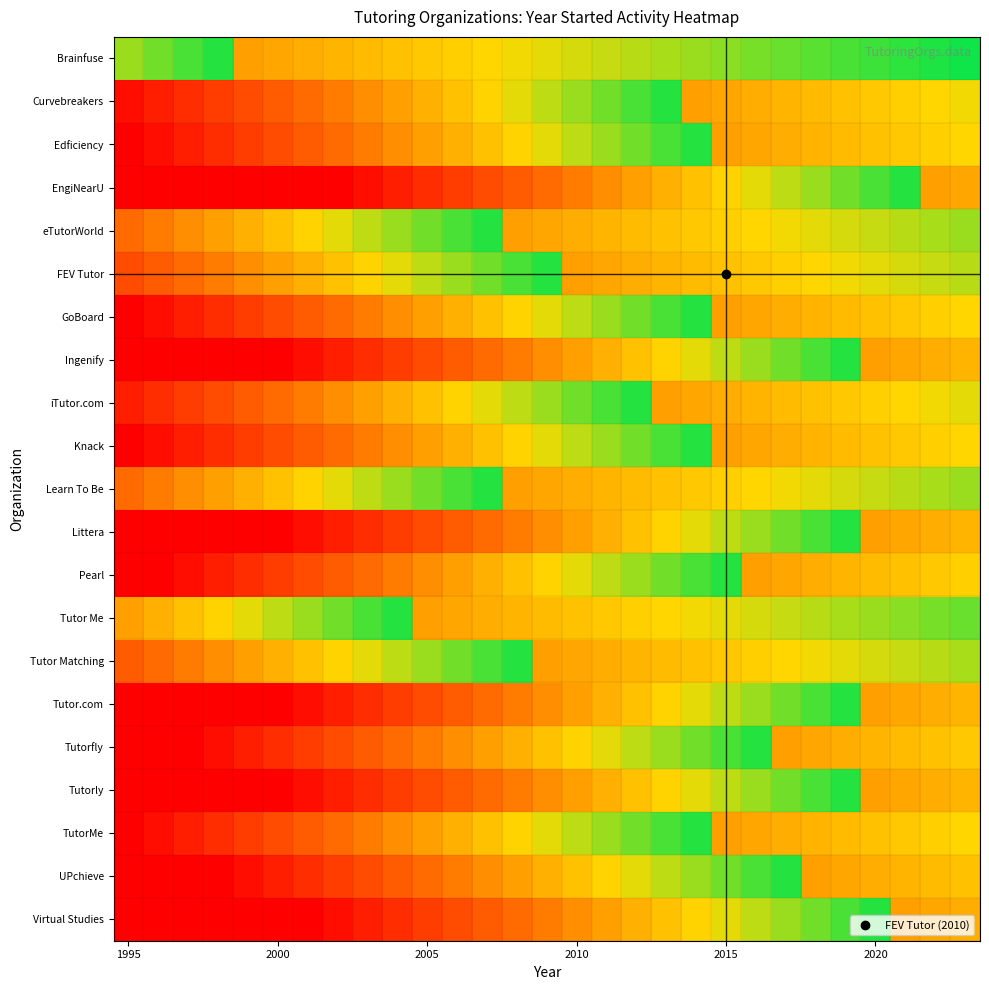

Reading right to left, transcribe all the data shown in this chart.

Brainfuse: 1.0	1.0	0.9	0.9	0.9	0.9	0.9	0.8	0.8	0.8	0.8	0.8	0.7	0.7	0.7	0.7	0.7	0.6	0.6	0.6	0.6	0.6	0.5	0.5	0.5	0.9	0.9	0.8	0.8
Curvebreakers: 0.7	0.7	0.6	0.6	0.6	0.6	0.6	0.5	0.5	0.5	0.9	0.9	0.8	0.8	0.8	0.7	0.6	0.6	0.6	0.5	0.4	0.4	0.3	0.3	0.2	0.2	0.1	0.1	0.0
Edficiency: 0.7	0.6	0.6	0.6	0.6	0.6	0.5	0.5	0.5	0.9	0.9	0.8	0.8	0.8	0.7	0.6	0.6	0.6	0.5	0.4	0.4	0.3	0.3	0.2	0.2	0.1	0.1	0.0	0.0
EngiNearU: 0.5	0.5	0.9	0.9	0.8	0.8	0.8	0.7	0.6	0.6	0.6	0.5	0.4	0.4	0.3	0.3	0.2	0.2	0.1	0.1	0.0	0.0	0.0	0.0	0.0	0.0	0.0	0.0	0.0
eTutorWorld: 0.8	0.8	0.8	0.7	0.7	0.7	0.7	0.7	0.6	0.6	0.6	0.6	0.6	0.5	0.5	0.5	0.9	0.9	0.8	0.8	0.8	0.7	0.6	0.6	0.6	0.5	0.4	0.4	0.3
FEV Tutor: 0.8	0.7	0.7	0.7	0.7	0.7	0.6	0.6	0.6	0.6	0.6	0.5	0.5	0.5	0.9	0.9	0.8	0.8	0.8	0.7	0.6	0.6	0.6	0.5	0.4	0.4	0.3	0.3	0.2
GoBoard: 0.7	0.6	0.6	0.6	0.6	0.6	0.5	0.5	0.5	0.9	0.9	0.8	0.8	0.8	0.7	0.6	0.6	0.6	0.5	0.4	0.4	0.3	0.3	0.2	0.2	0.1	0.1	0.0	0.0
Ingenify: 0.6	0.5	0.5	0.5	0.9	0.9	0.8	0.8	0.8	0.7	0.6	0.6	0.6	0.5	0.4	0.4	0.3	0.3	0.2	0.2	0.1	0.1	0.0	0.0	0.0	0.0	0.0	0.0	0.0
iTutor.com: 0.7	0.7	0.7	0.6	0.6	0.6	0.6	0.6	0.5	0.5	0.5	0.9	0.9	0.8	0.8	0.8	0.7	0.6	0.6	0.6	0.5	0.4	0.4	0.3	0.3	0.2	0.2	0.1	0.1
Knack: 0.7	0.6	0.6	0.6	0.6	0.6	0.5	0.5	0.5	0.9	0.9	0.8	0.8	0.8	0.7	0.6	0.6	0.6	0.5	0.4	0.4	0.3	0.3	0.2	0.2	0.1	0.1	0.0	0.0
Learn To Be: 0.8	0.8	0.8	0.7	0.7	0.7	0.7	0.7	0.6	0.6	0.6	0.6	0.6	0.5	0.5	0.5	0.9	0.9	0.8	0.8	0.8	0.7	0.6	0.6	0.6	0.5	0.4	0.4	0.3
Littera: 0.6	0.5	0.5	0.5	0.9	0.9	0.8	0.8	0.8	0.7	0.6	0.6	0.6	0.5	0.4	0.4	0.3	0.3	0.2	0.2	0.1	0.1	0.0	0.0	0.0	0.0	0.0	0.0	0.0
Pearl: 0.6	0.6	0.6	0.6	0.6	0.5	0.5	0.5	0.9	0.9	0.8	0.8	0.8	0.7	0.6	0.6	0.6	0.5	0.4	0.4	0.3	0.3	0.2	0.2	0.1	0.1	0.0	0.0	0.0
Tutor Me: 0.9	0.8	0.8	0.8	0.8	0.8	0.7	0.7	0.7	0.7	0.7	0.6	0.6	0.6	0.6	0.6	0.5	0.5	0.5	0.9	0.9	0.8	0.8	0.8	0.7	0.6	0.6	0.6	0.5
Tutor Matching: 0.8	0.8	0.7	0.7	0.7	0.7	0.7	0.6	0.6	0.6	0.6	0.6	0.5	0.5	0.5	0.9	0.9	0.8	0.8	0.8	0.7	0.6	0.6	0.6	0.5	0.4	0.4	0.3	0.3
Tutor.com: 0.6	0.5	0.5	0.5	0.9	0.9	0.8	0.8	0.8	0.7	0.6	0.6	0.6	0.5	0.4	0.4	0.3	0.3	0.2	0.2	0.1	0.1	0.0	0.0	0.0	0.0	0.0	0.0	0.0
Tutorfly: 0.6	0.6	0.6	0.6	0.5	0.5	0.5	0.9	0.9	0.8	0.8	0.8	0.7	0.6	0.6	0.6	0.5	0.4	0.4	0.3	0.3	0.2	0.2	0.1	0.1	0.0	0.0	0.0	0.0
Tutorly: 0.6	0.5	0.5	0.5	0.9	0.9	0.8	0.8	0.8	0.7	0.6	0.6	0.6	0.5	0.4	0.4	0.3	0.3	0.2	0.2	0.1	0.1	0.0	0.0	0.0	0.0	0.0	0.0	0.0
TutorMe: 0.7	0.6	0.6	0.6	0.6	0.6	0.5	0.5	0.5	0.9	0.9	0.8	0.8	0.8	0.7	0.6	0.6	0.6	0.5	0.4	0.4	0.3	0.3	0.2	0.2	0.1	0.1	0.0	0.0
UPchieve: 0.6	0.6	0.6	0.5	0.5	0.5	0.9	0.9	0.8	0.8	0.8	0.7	0.6	0.6	0.6	0.5	0.4	0.4	0.3	0.3	0.2	0.2	0.1	0.1	0.0	0.0	0.0	0.0	0.0
Virtual Studies: 0.5	0.5	0.5	0.9	0.9	0.8	0.8	0.8	0.7	0.6	0.6	0.6	0.5	0.4	0.4	0.3	0.3	0.2	0.2	0.1	0.1	0.0	0.0	0.0	0.0	0.0	0.0	0.0	0.0